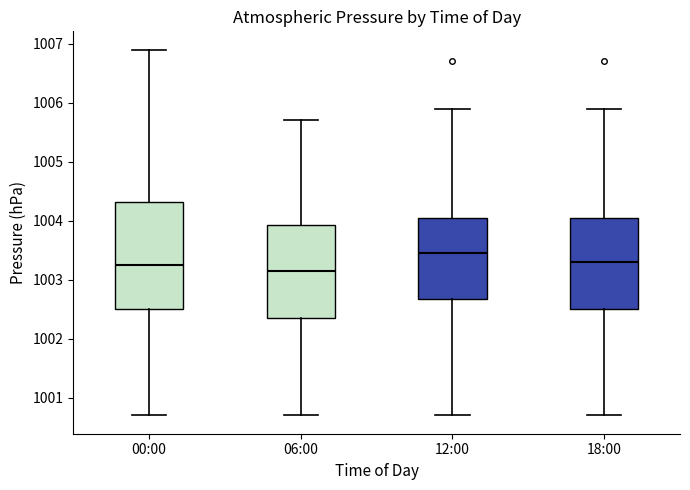

Which box is the tallest, from its lower edge to its upper edge?

00:00